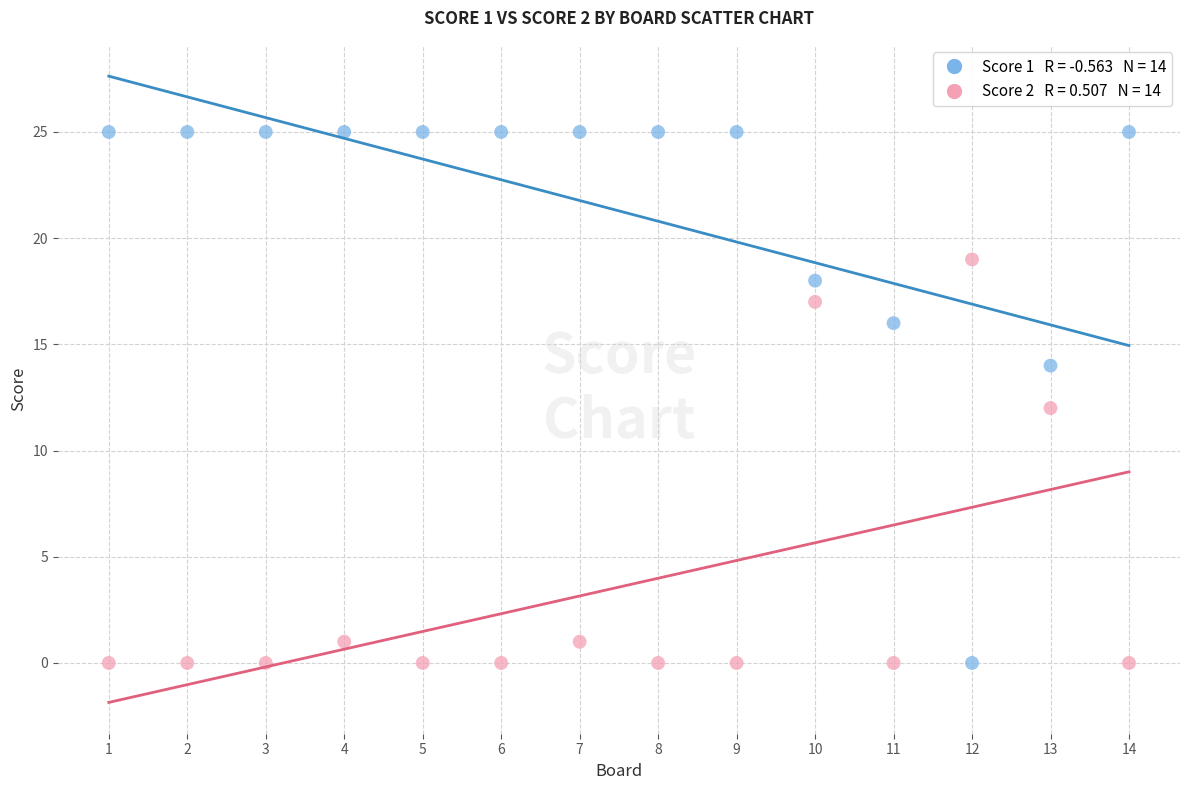

Across all data points, what is the range of X values (max minus min)?

13